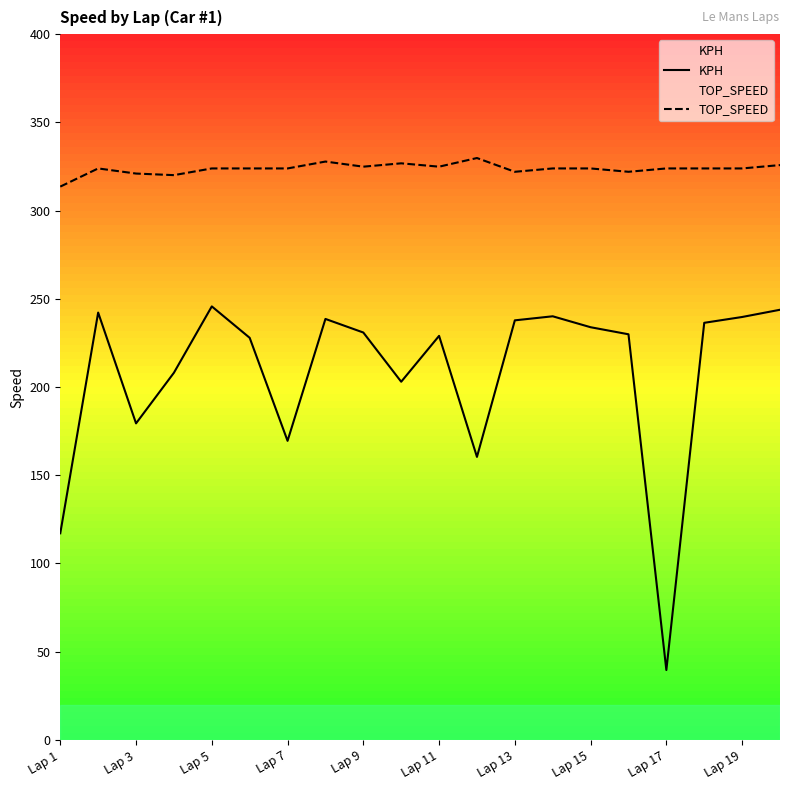

At which category does the chart reach its minimum across all series?

Lap 17